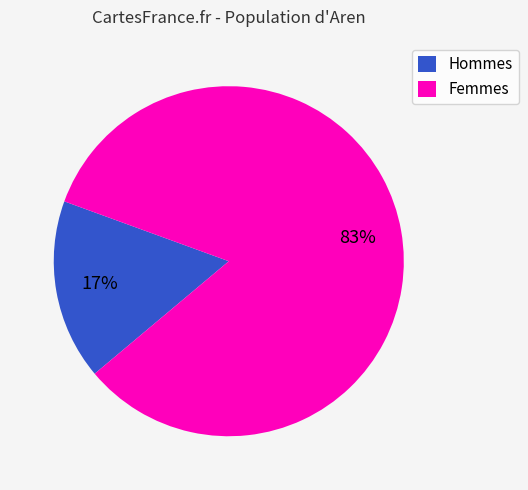

Rank the categories by value from highest to lowest.

Femmes, Hommes